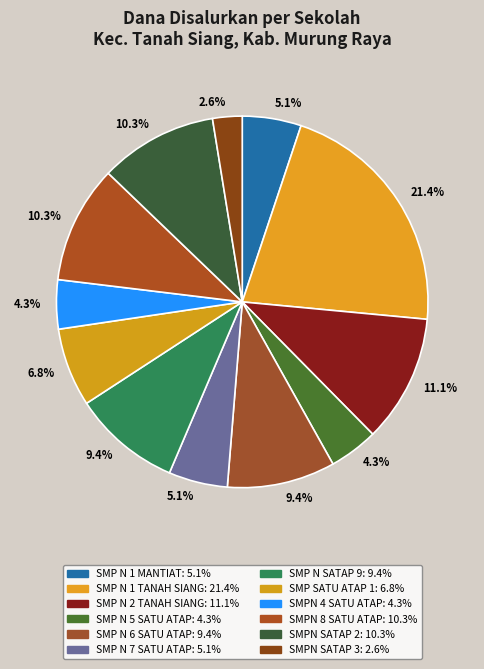

Count the number of slices in the pie.

12